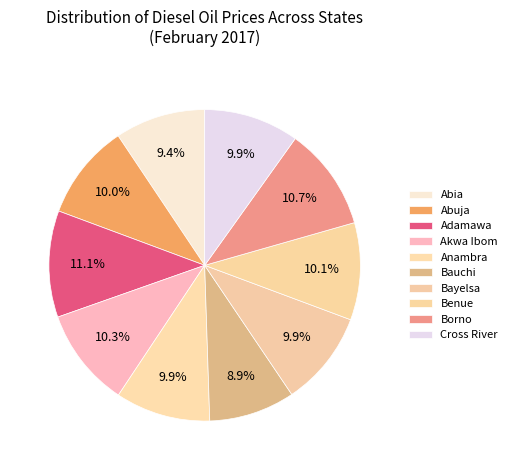

How many segments does this pie chart have?

10